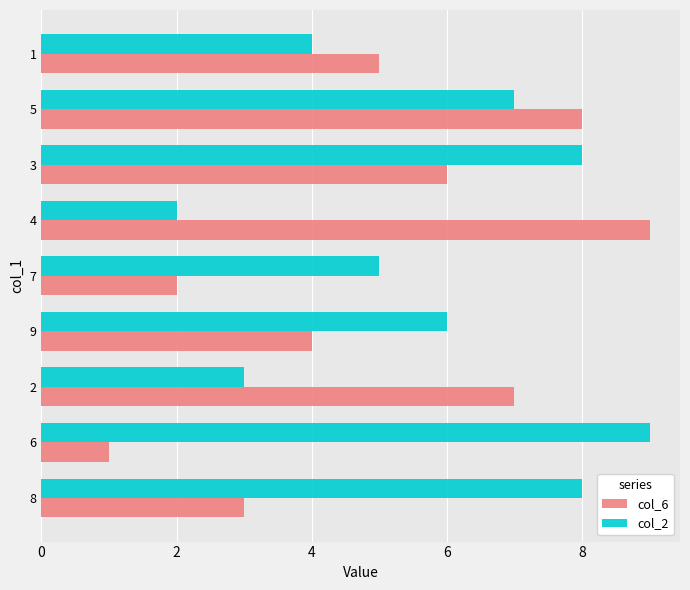

At which category is the sum across all series the highest?

5